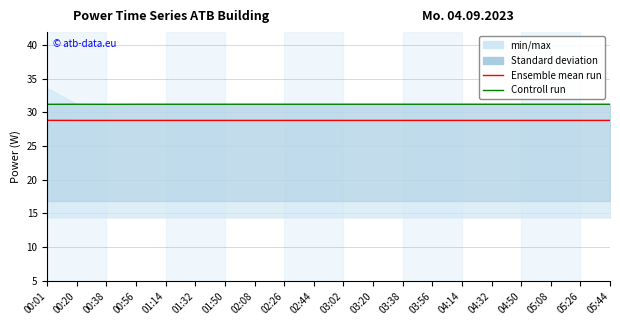

What is the label of the 7th point from the left?

01:50